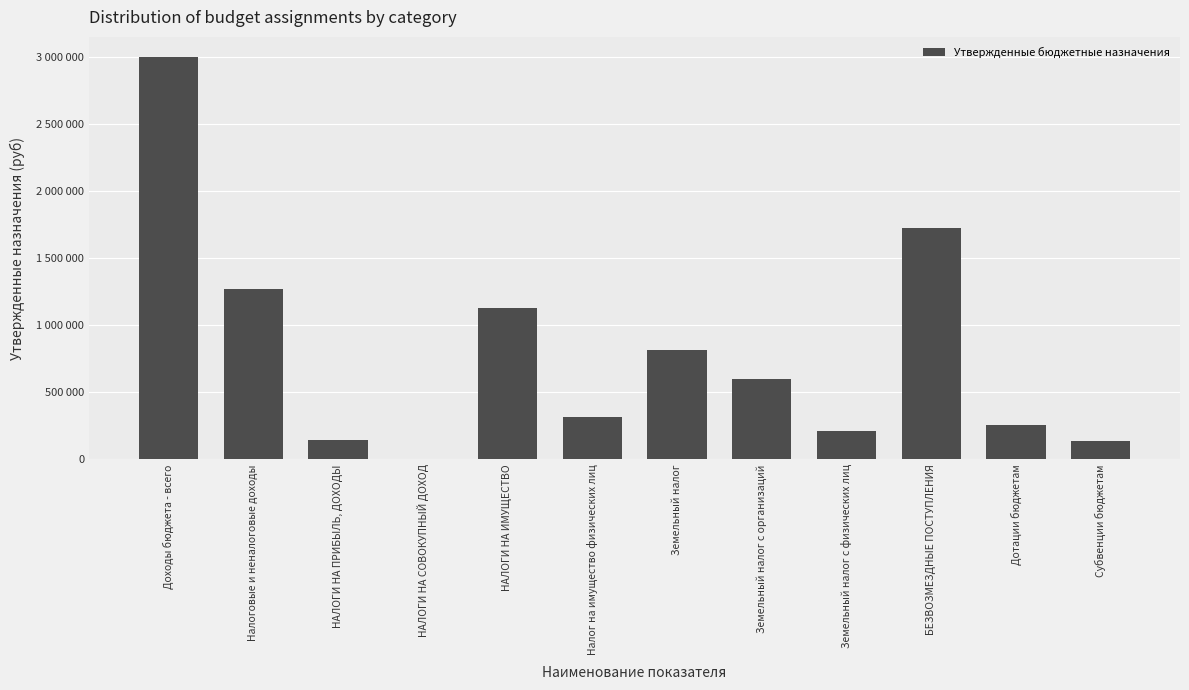

Rank the categories by value from highest to lowest.

Доходы бюджета - всего, БЕЗВОЗМЕЗДНЫЕ ПОСТУПЛЕНИЯ, Налоговые и неналоговые доходы, НАЛОГИ НА ИМУЩЕСТВО, Земельный налог, Земельный налог с организаций, Налог на имущество физических лиц, Дотации бюджетам, Земельный налог с физических лиц, НАЛОГИ НА ПРИБЫЛЬ, ДОХОДЫ, Субвенции бюджетам, НАЛОГИ НА СОВОКУПНЫЙ ДОХОД